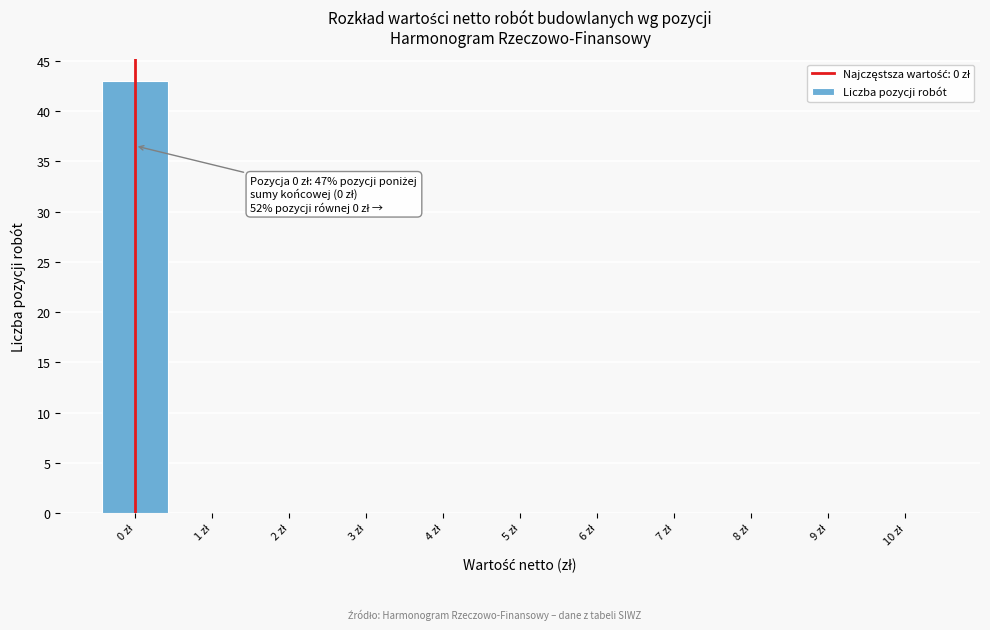

Which range on the x-axis has the tallest bar?

-0.5 to 0.5